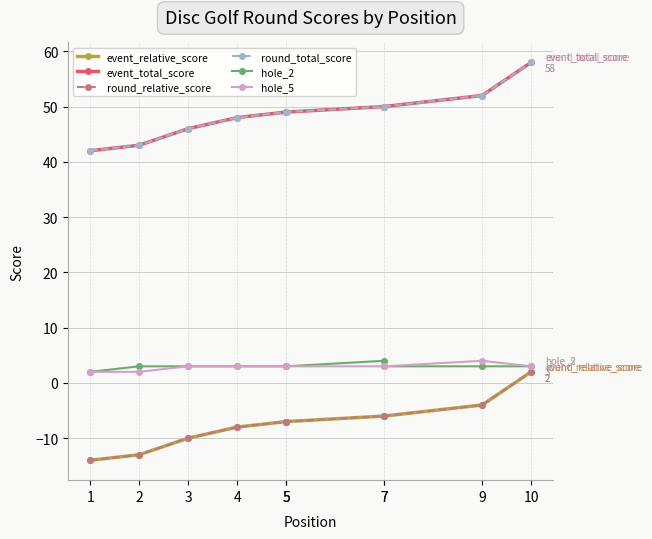

What is the maximum value for round_total_score?

58